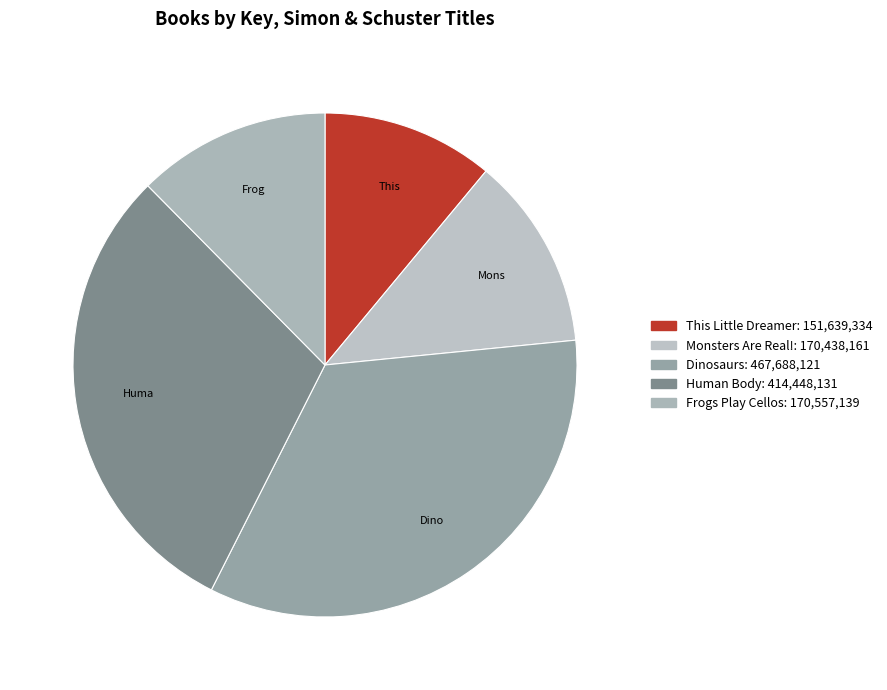

Does any single category account for the majority?

No